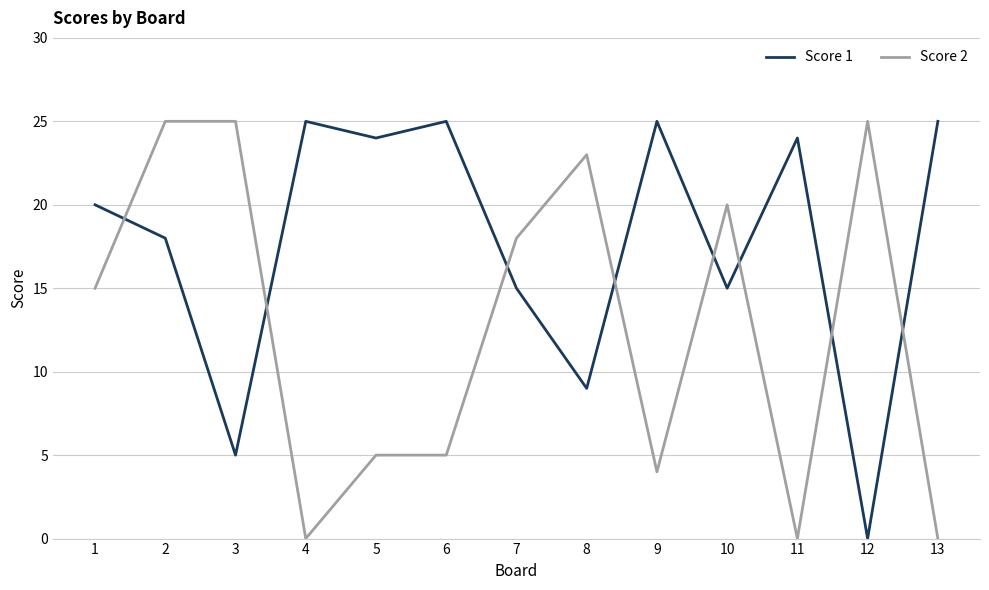

How many lines are shown in the chart?

2